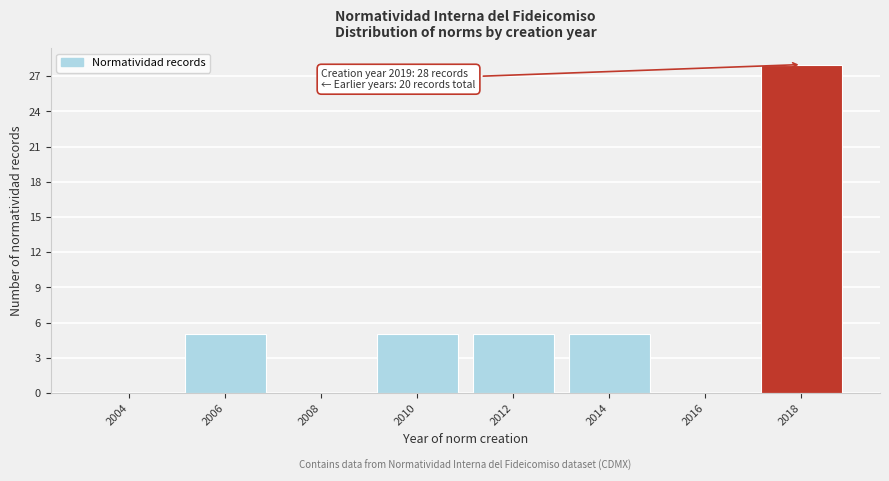

Reading right to left, extract all data points from this chart.

2018=28	2016=0	2014=5	2012=5	2010=5	2008=0	2006=5	2004=0